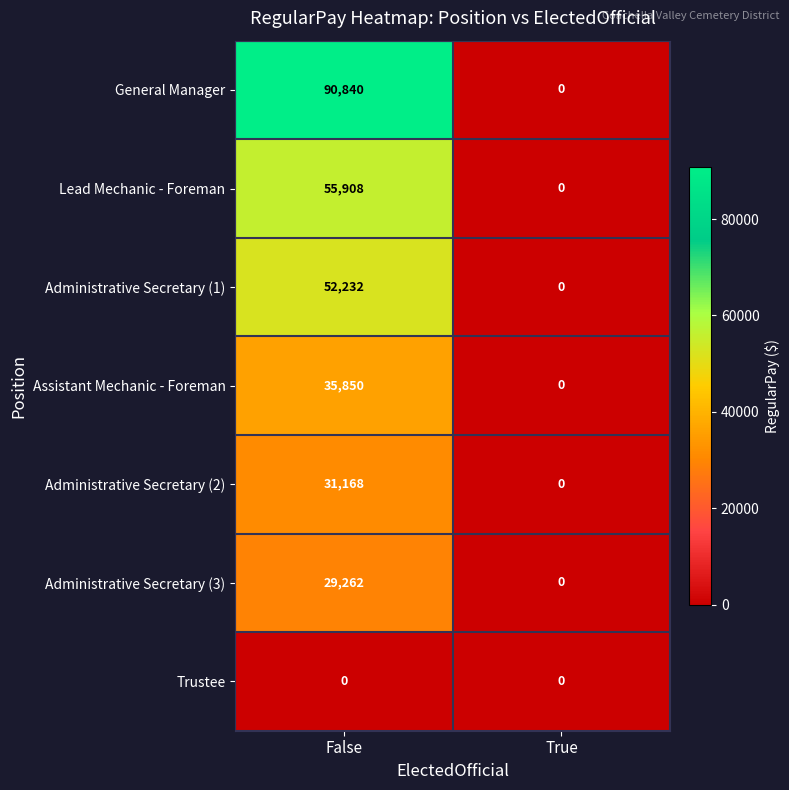

At which category is the sum across all series the highest?

False